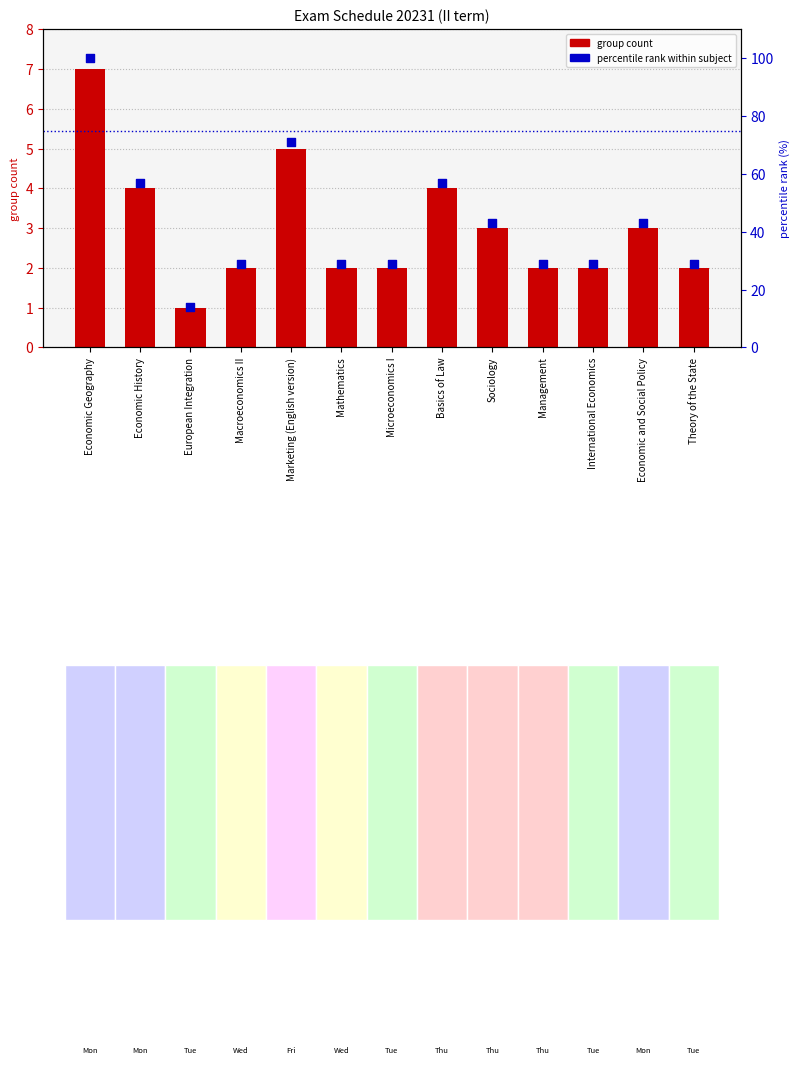

Which series has the largest total across all categories?

percentile rank within subject